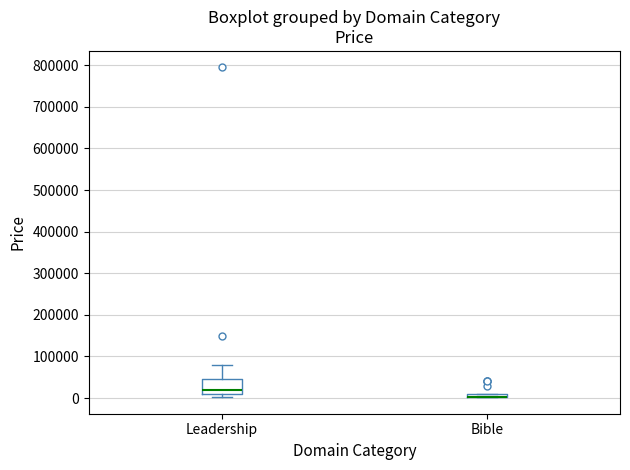

Which box is the tallest, from its lower edge to its upper edge?

Leadership